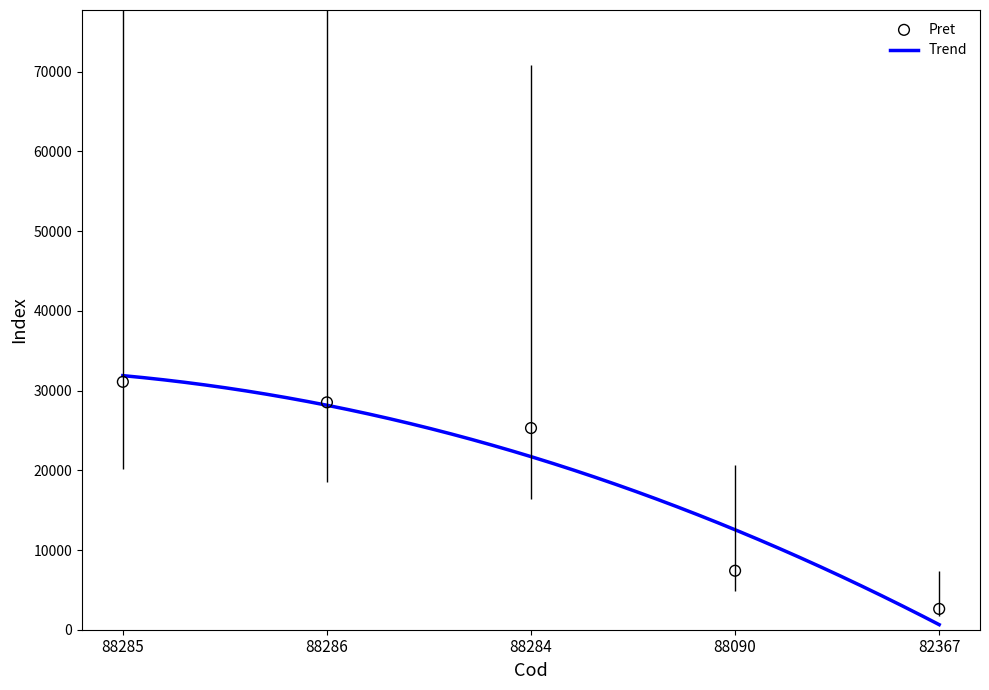

What is the ratio of the value at 88284 to the value at 88090?

3.4